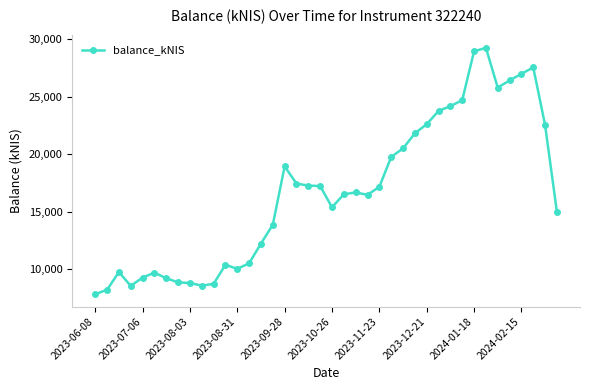

True or false: there are more than 1 points higher than both neighbors.

True